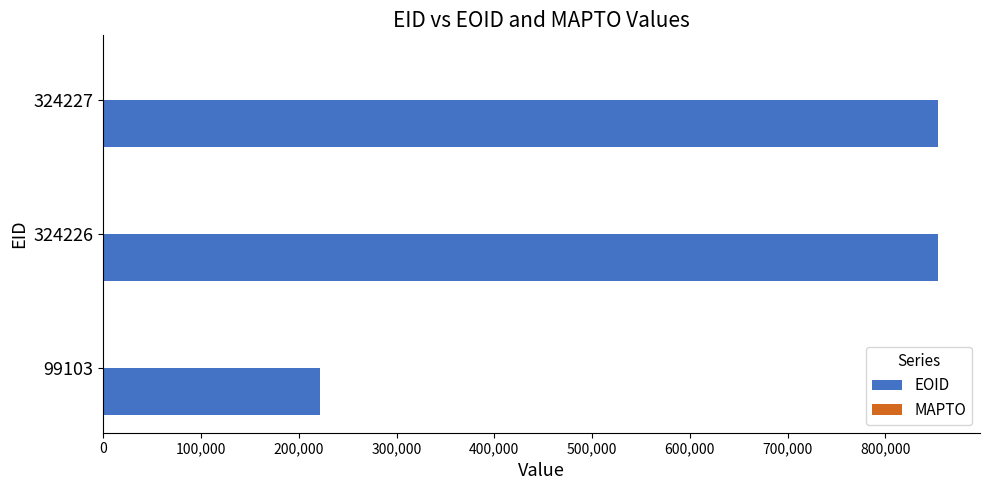

What is the sum of the values at 324226 and 99103?

1076145